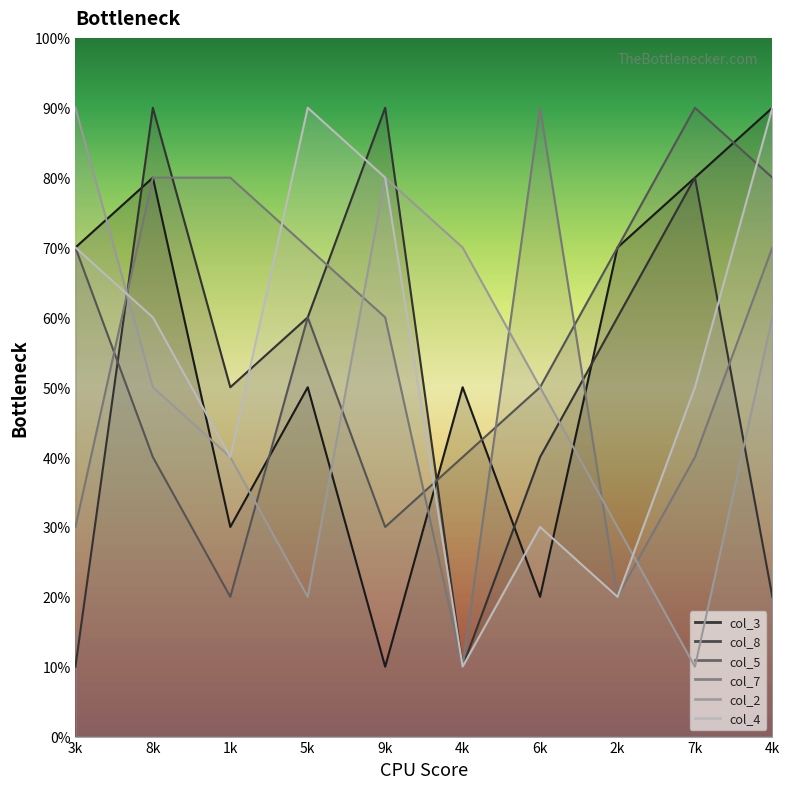

Which series ends up on top after the final intersection of col_8 and col_2?

col_2